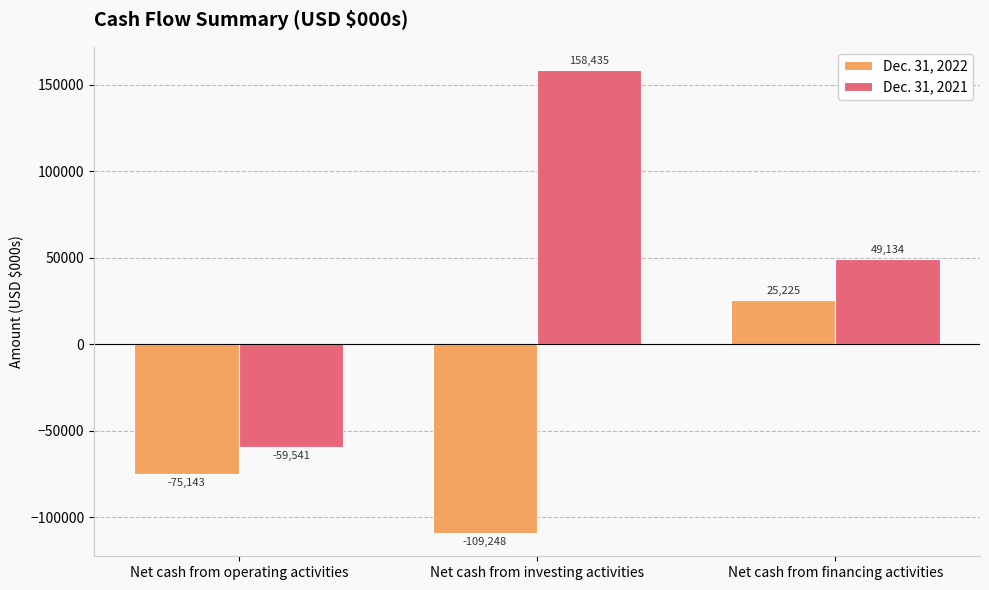

Read the Dec. 31, 2021 value at Net cash from operating activities, to the nearest 50.

-59550